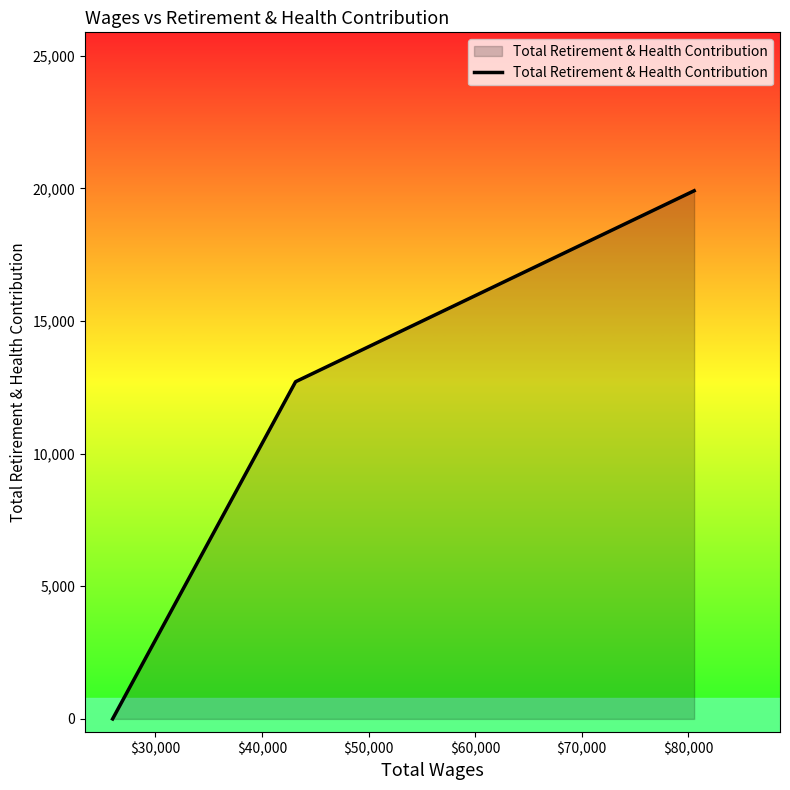

What is the sum of all values?

32617